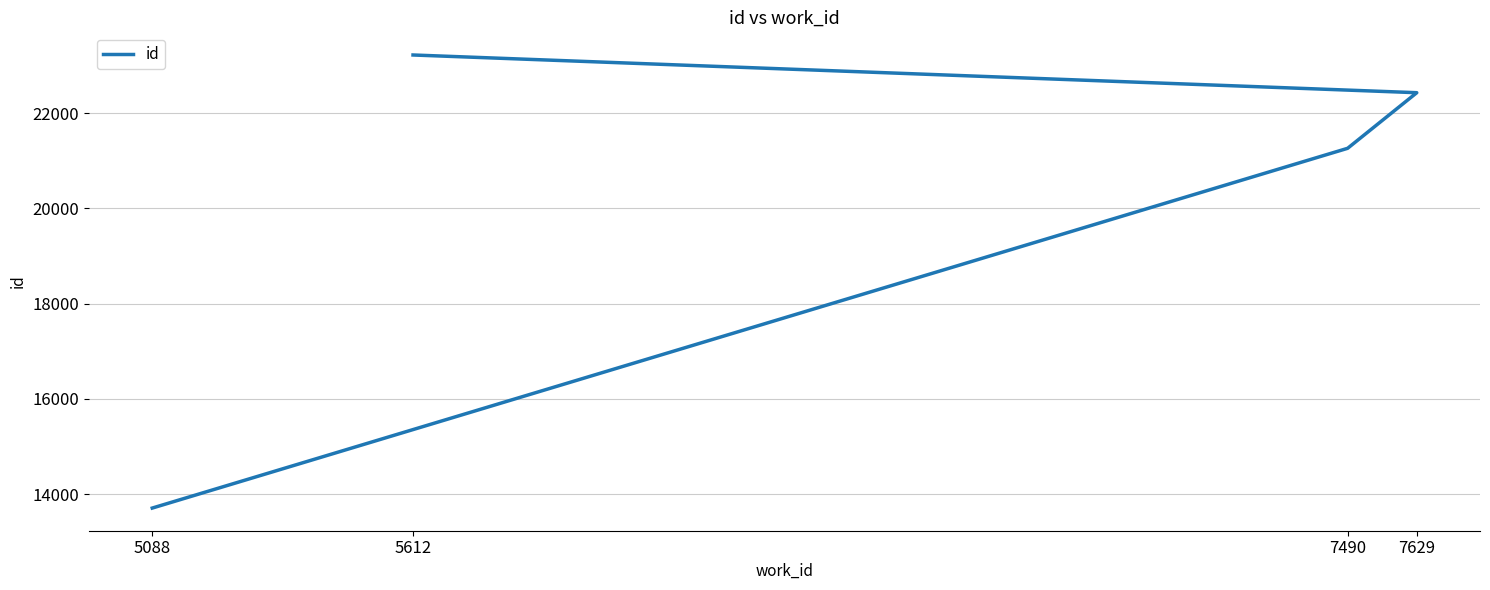

List the labels in order of value, smallest first.

5088, 7490, 7629, 5612